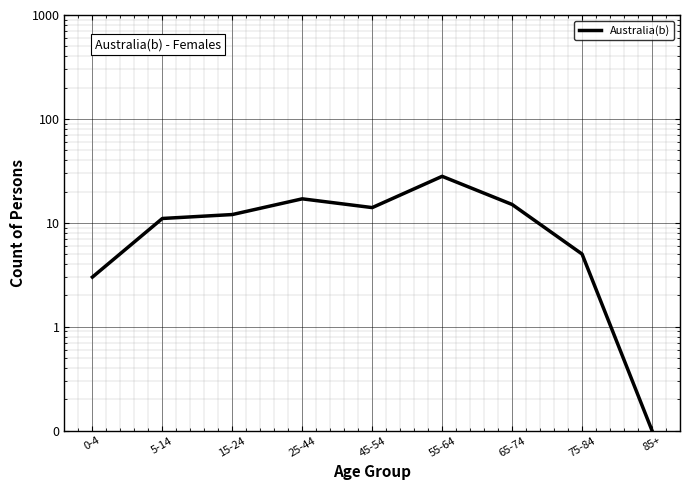

Rank the categories by value from highest to lowest.

55-64, 25-44, 65-74, 45-54, 15-24, 5-14, 75-84, 0-4, 85+